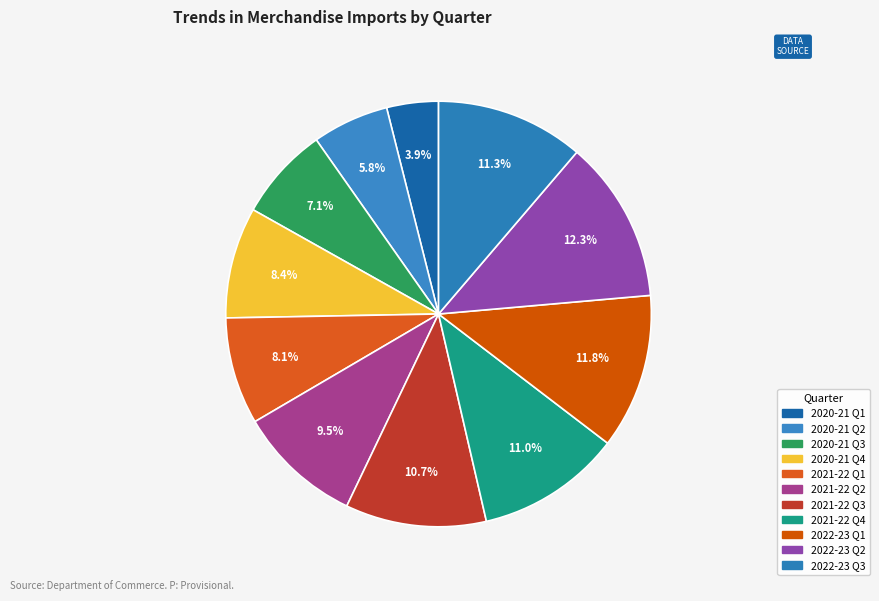

To the nearest percent, what is the difference between the largest and smallest slice percentages?

8%